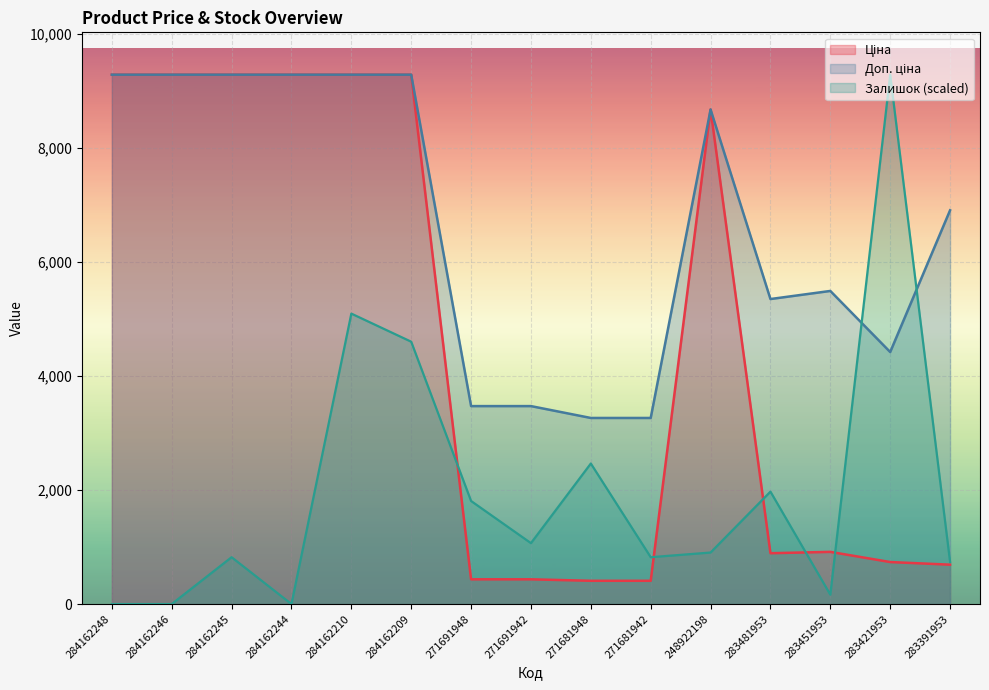

How many interior local peaks does the Доп. ціна series have?

2